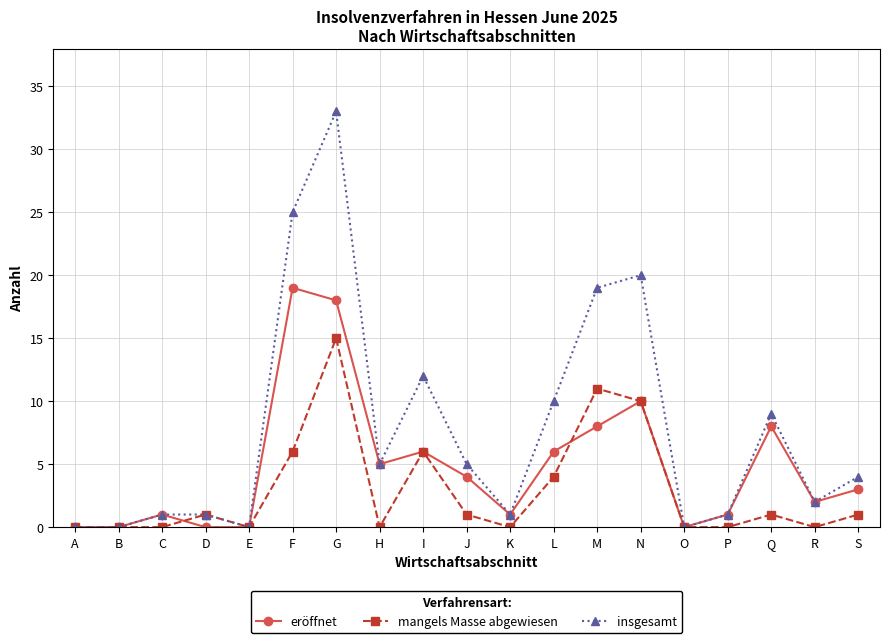

How many lines are shown in the chart?

3